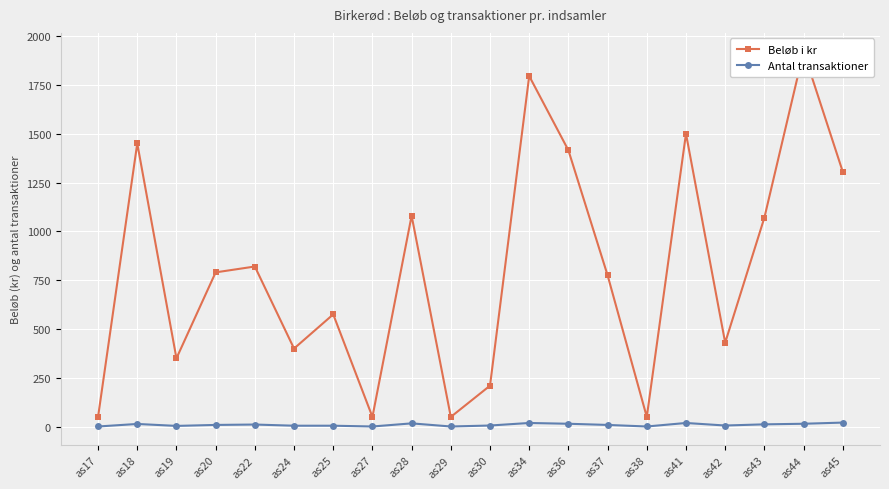

Reading right to left, list all the values displayed in this chart.

Beløb i kr: 1305	1920	1070	430	1500	50	775	1415	1795	210	50	1080	50	575	400	820	790	350	1450	50
Antal transaktioner: 21	15	12	6	19	1	9	15	19	6	1	17	1	5	5	11	9	4	14	1